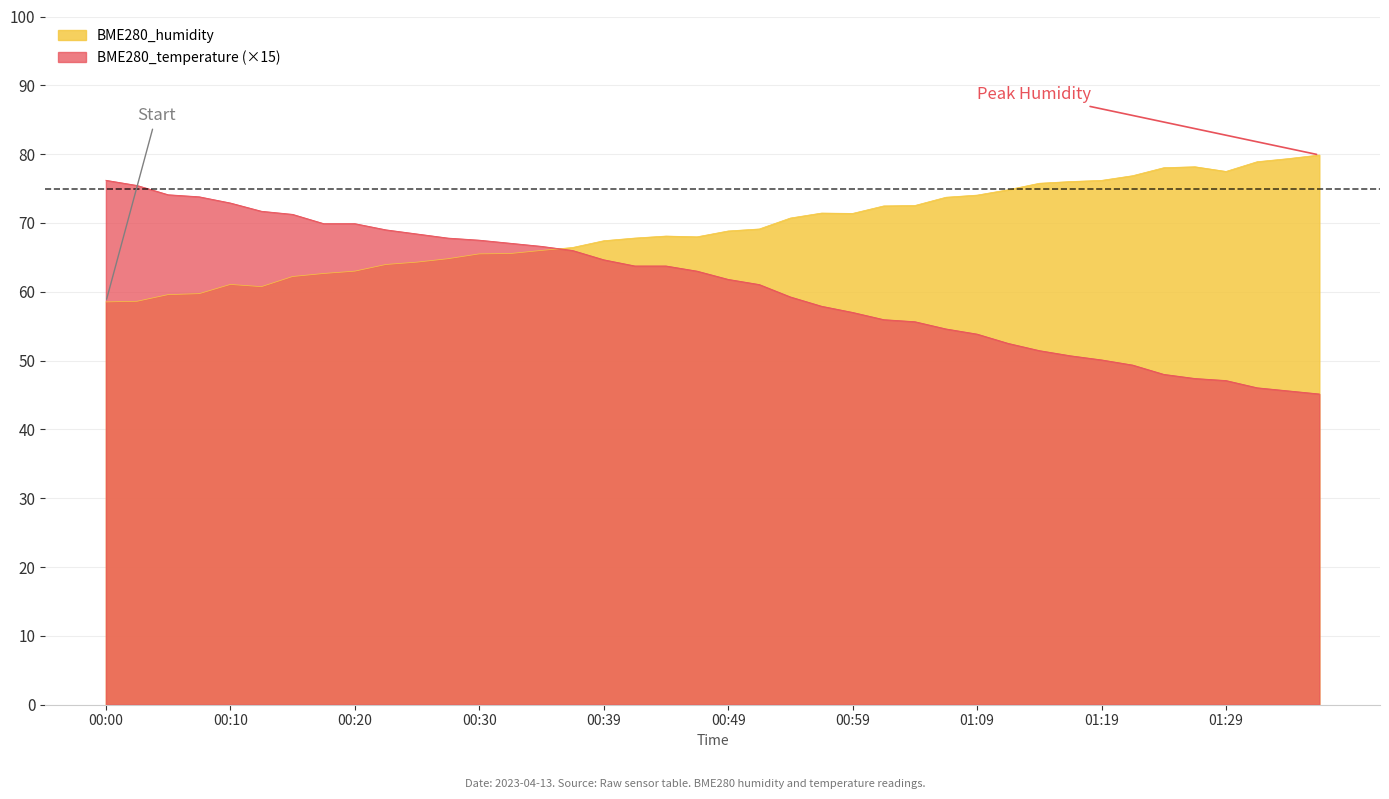

Does the chart display data point markers on the line(s)?

No